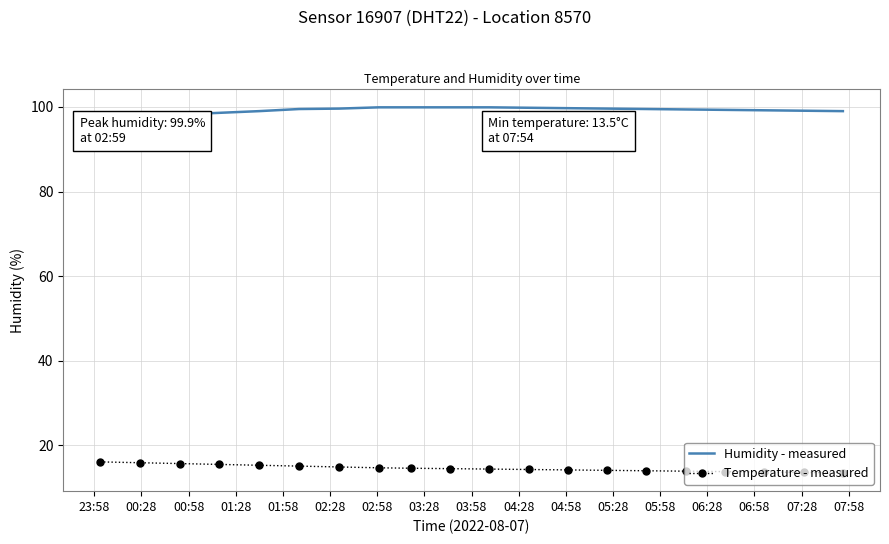

True or false: Temperature - measured has more than 1 interior local peaks.

False